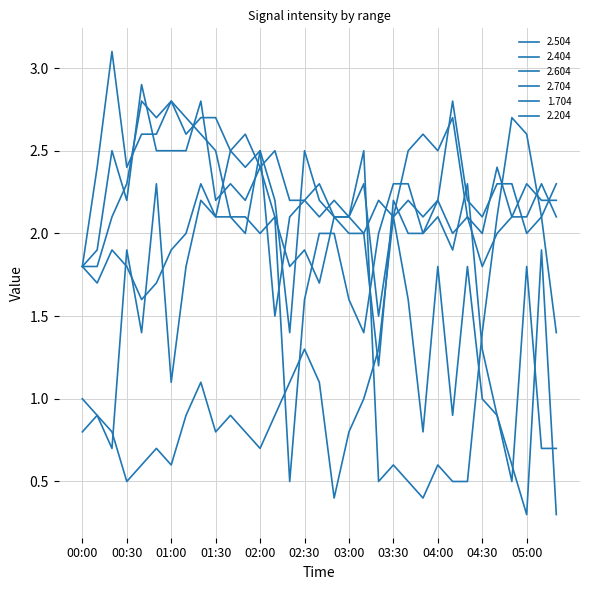

Between which two adjacent categories do 2.204 and 2.604 first intersect?

02:00 and 02:10